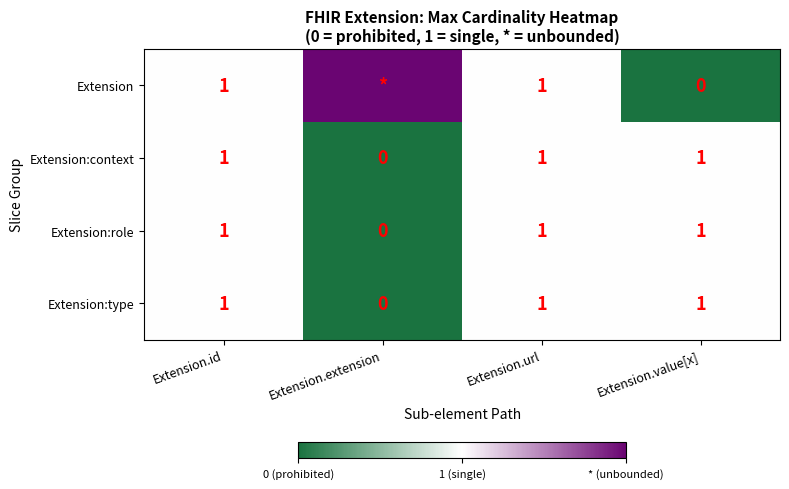

What is the sum of all Extension:context values?

3